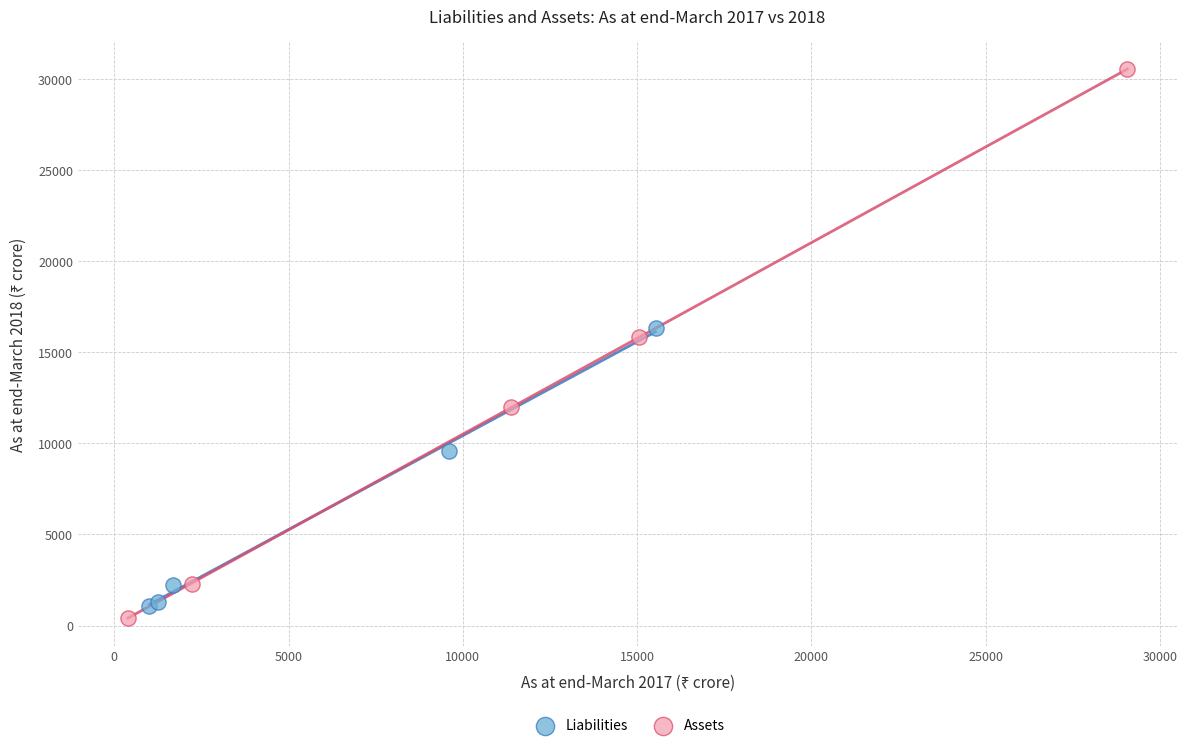

Which series reaches the minimum Y coordinate?

Assets